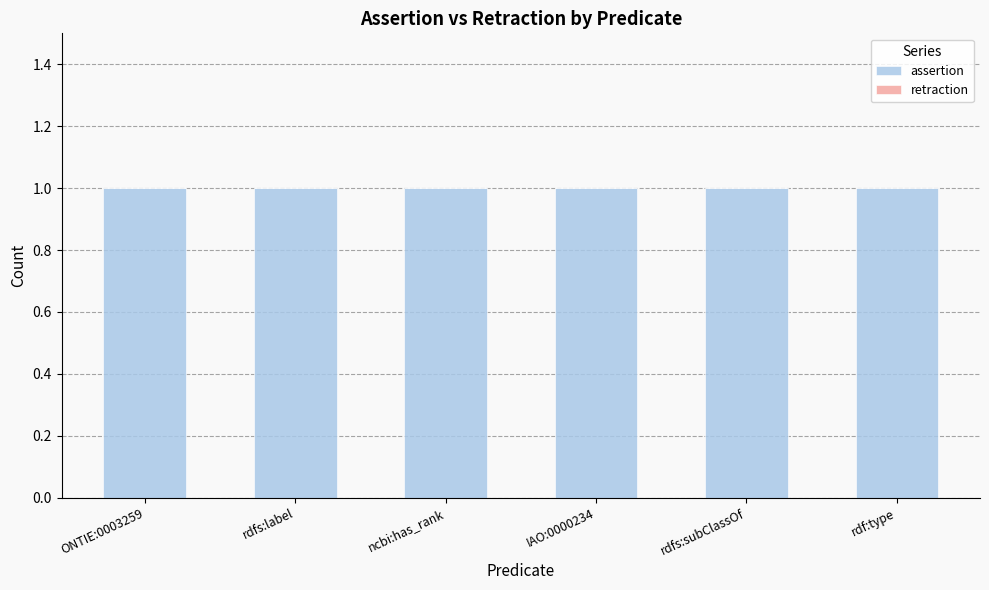

Does the chart contain any negative values?

No